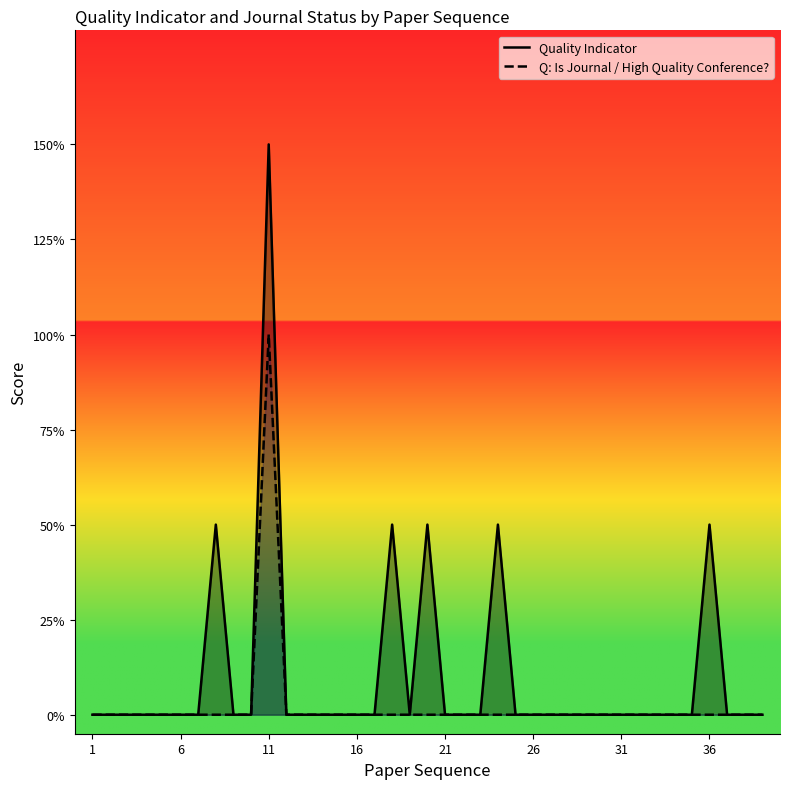

Does the chart display data point markers on the line(s)?

No